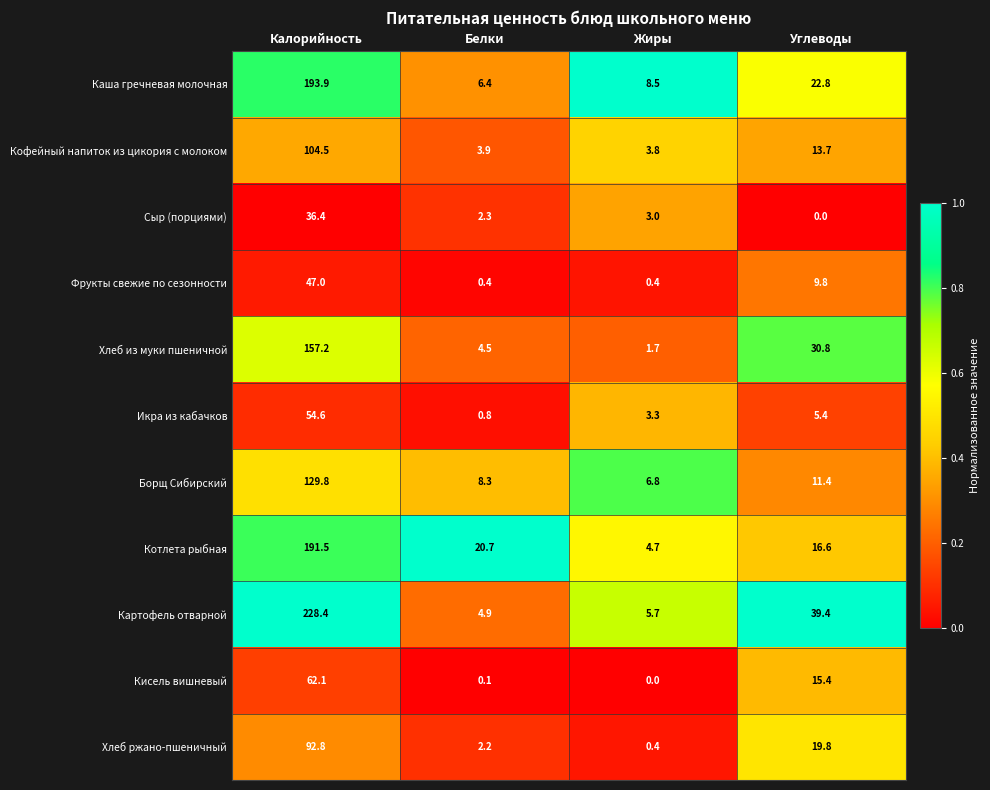

At Калорийность, list the series in order from smallest to largest.

Сыр (порциями), Фрукты свежие по сезонности, Икра из кабачков, Кисель вишневый, Хлеб ржано-пшеничный, Кофейный напиток из цикория с молоком, Борщ Сибирский, Хлеб из муки пшеничной, Котлета рыбная, Каша гречневая молочная, Картофель отварной